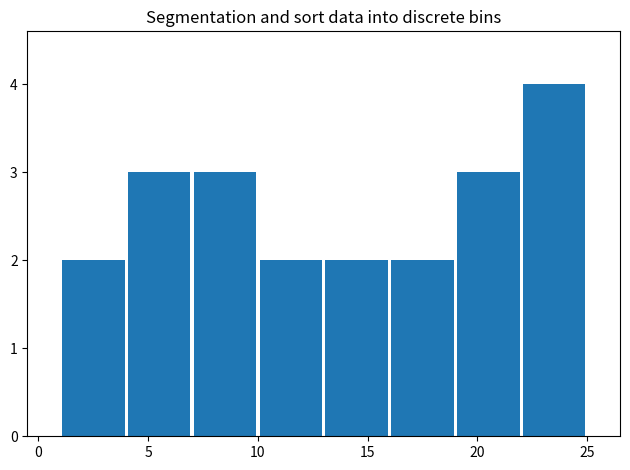

Reading left to right, list every bar in this chart as the range it spans on the x-axis followed by its height. The values are not printed on the chart, so give them approximately, as read against the axis.

1 to 4: 2
4 to 7: 3
7 to 10: 3
10 to 13: 2
13 to 16: 2
16 to 19: 2
19 to 22: 3
22 to 25: 4